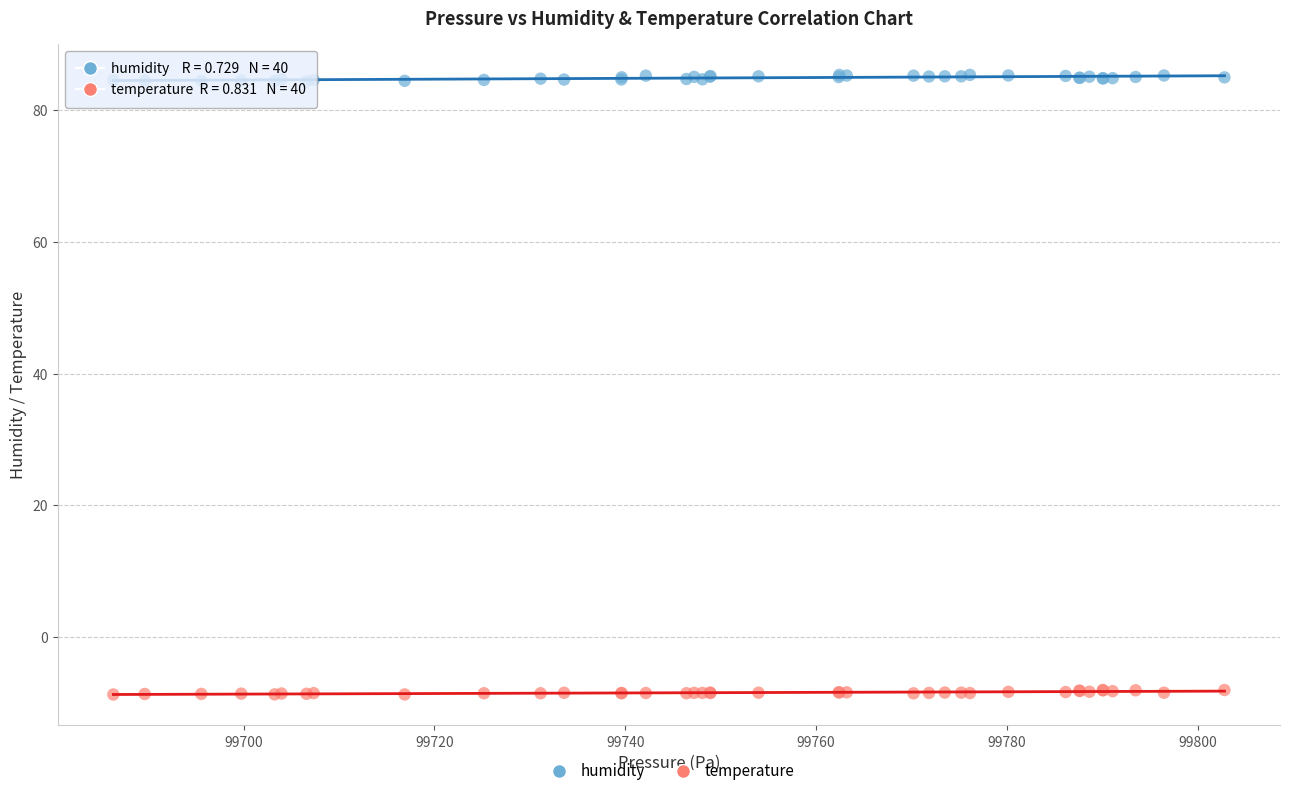

Which series contains the lowest Y value?

temperature